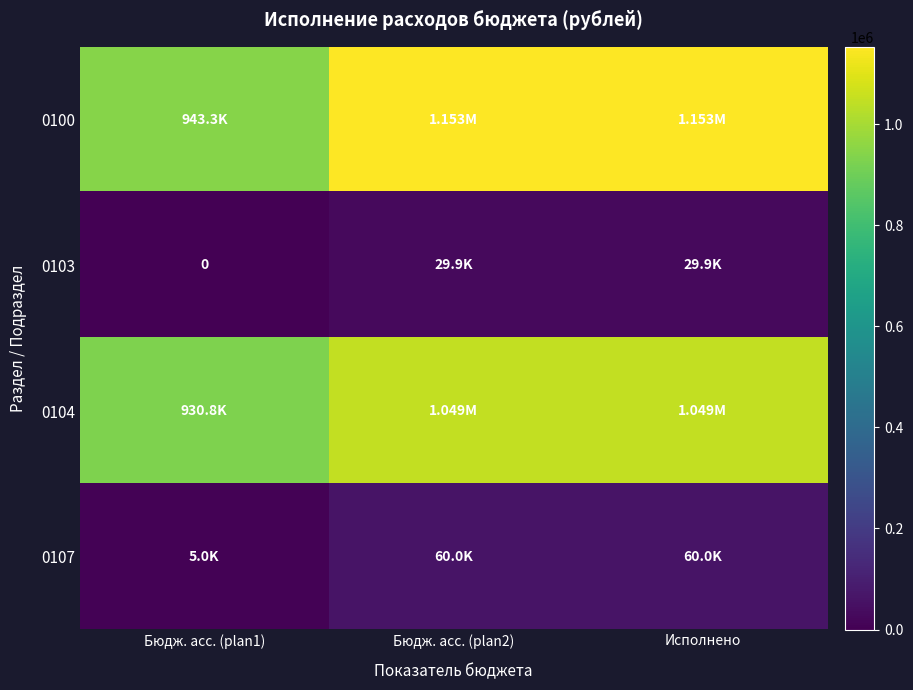

List the labels in order of 0107 value, largest first.

Бюдж. асс. (plan2), Исполнено, Бюдж. асс. (plan1)